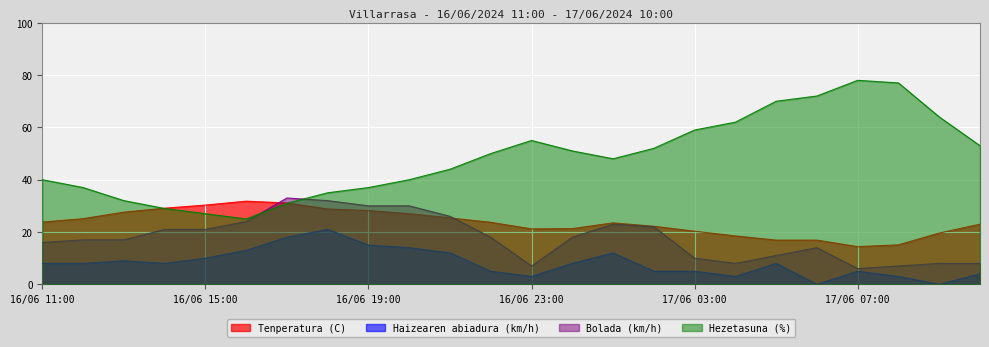

How many data points in Tenperatura (C) are above 23?

13